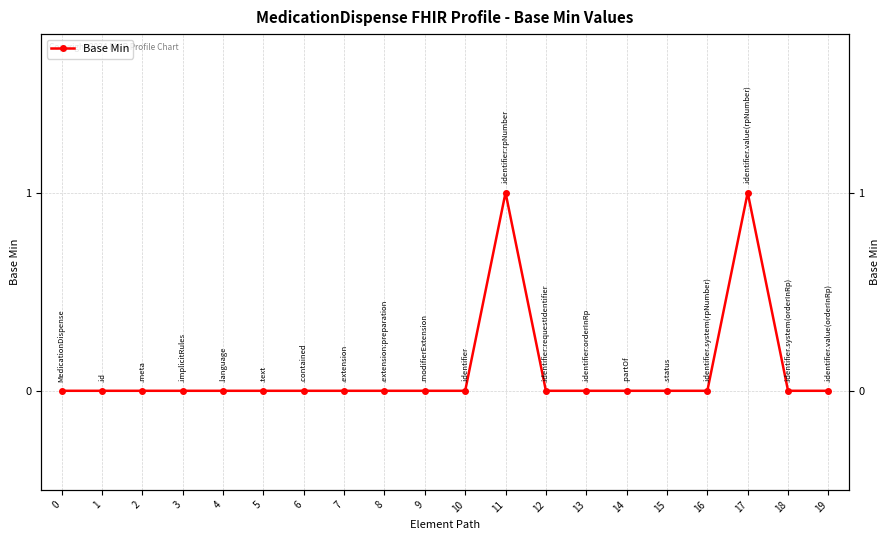

At which category does the data reach its first local peak?

11